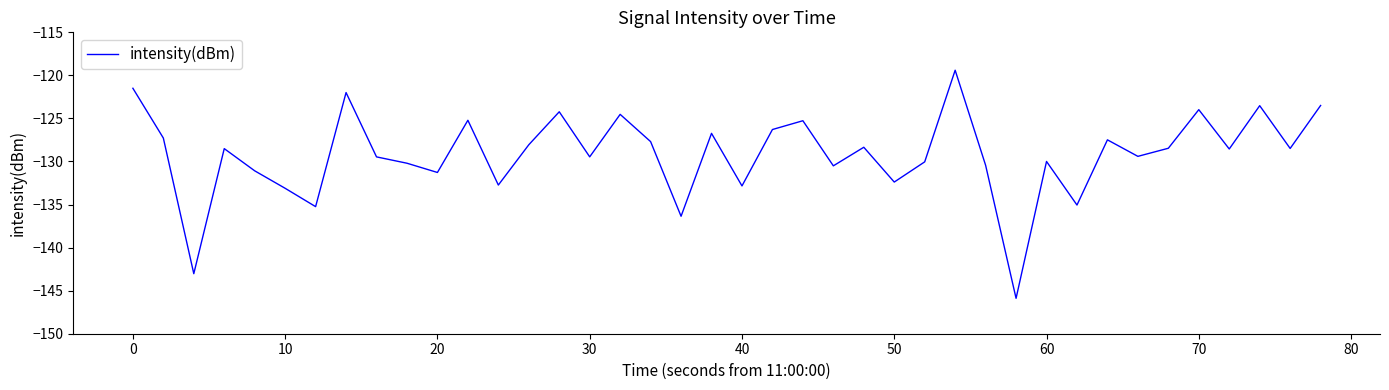

What is the greatest value displayed?

-119.4